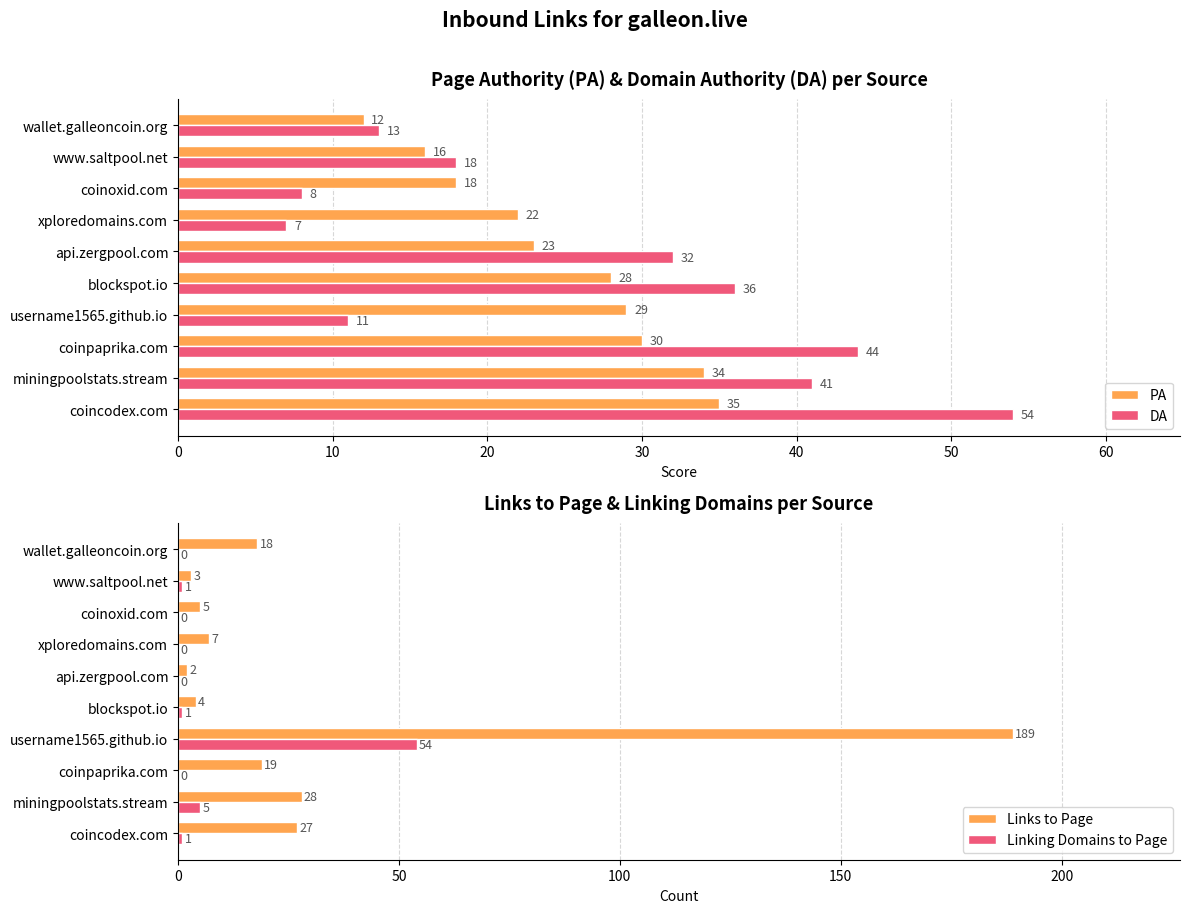

The DA series shows 41 at miningpoolstats.stream. True or false?

True